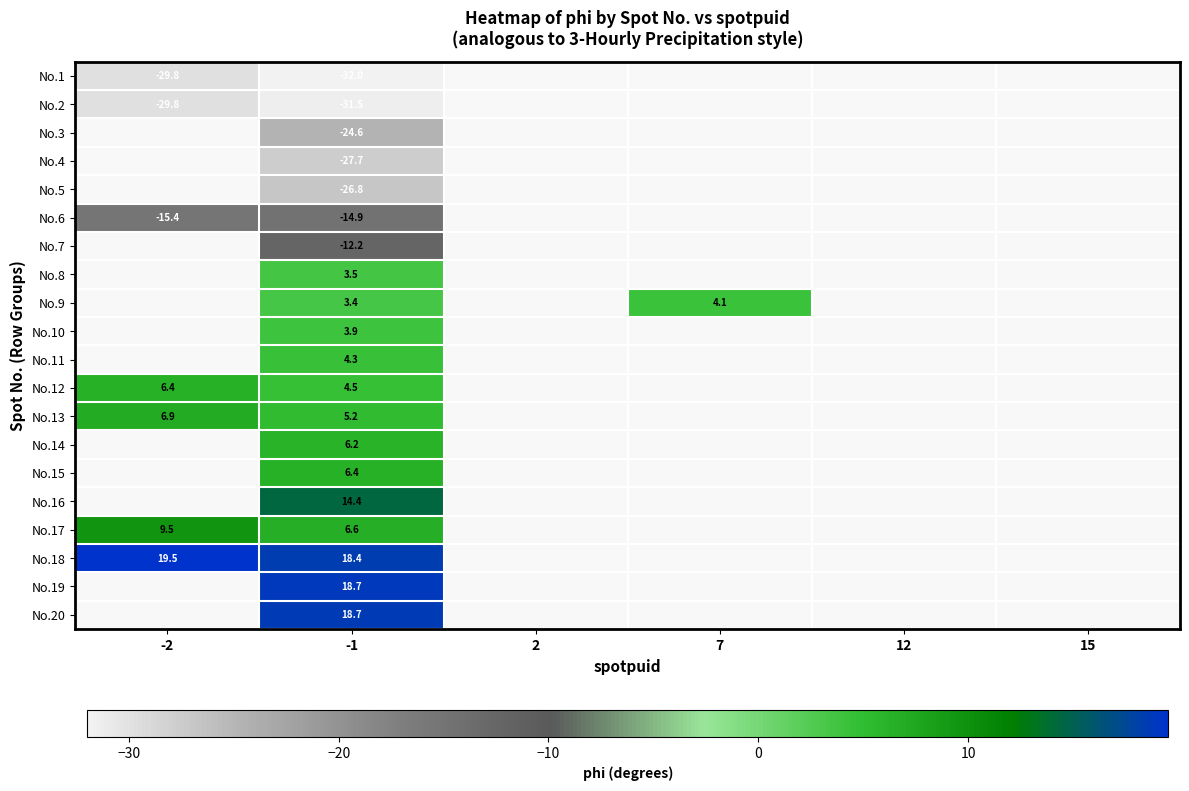

What is the difference between the highest and lowest values at -2?

49.4